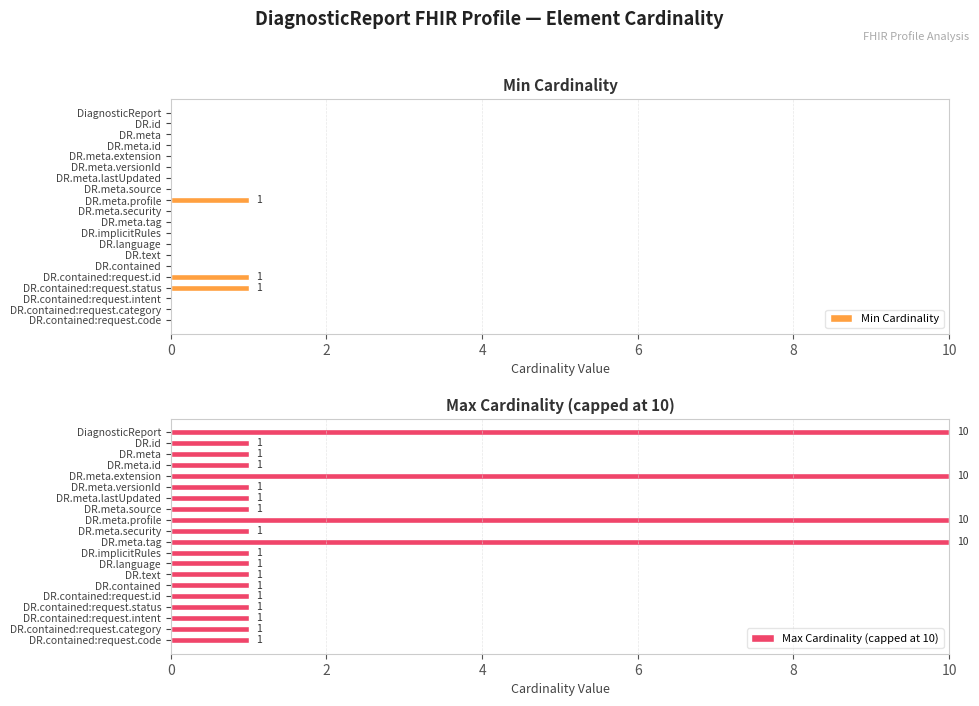

Rank the series by their average value, from highest to lowest.

Max Cardinality (capped at 10), Min Cardinality